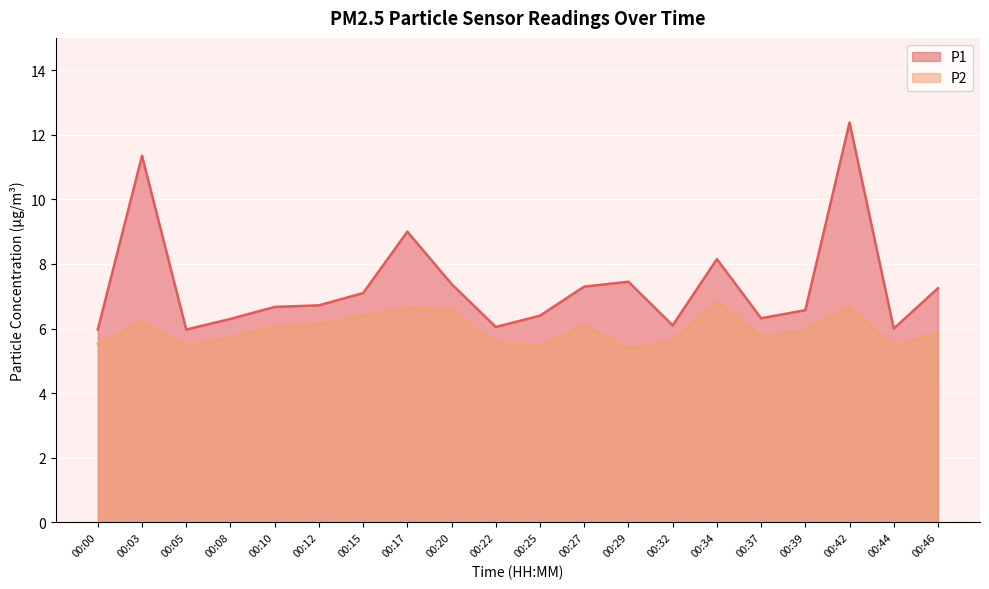

Is it true that P2 equals 6.6 at 00:17?

True